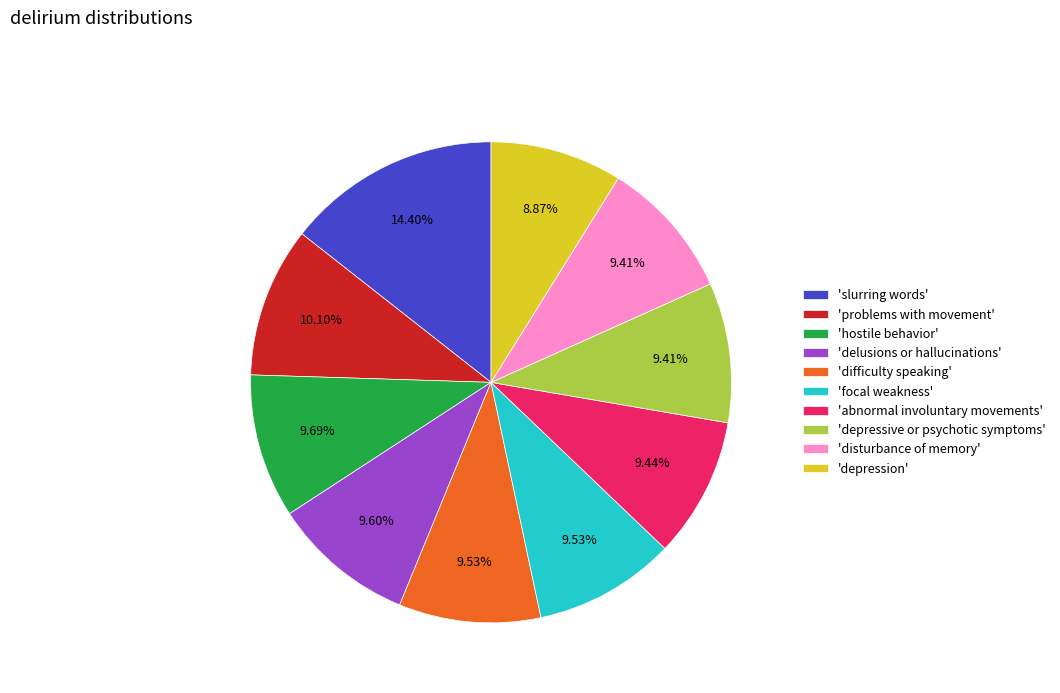

Between 'delusions or hallucinations' and 'slurring words', which is larger?

'slurring words'